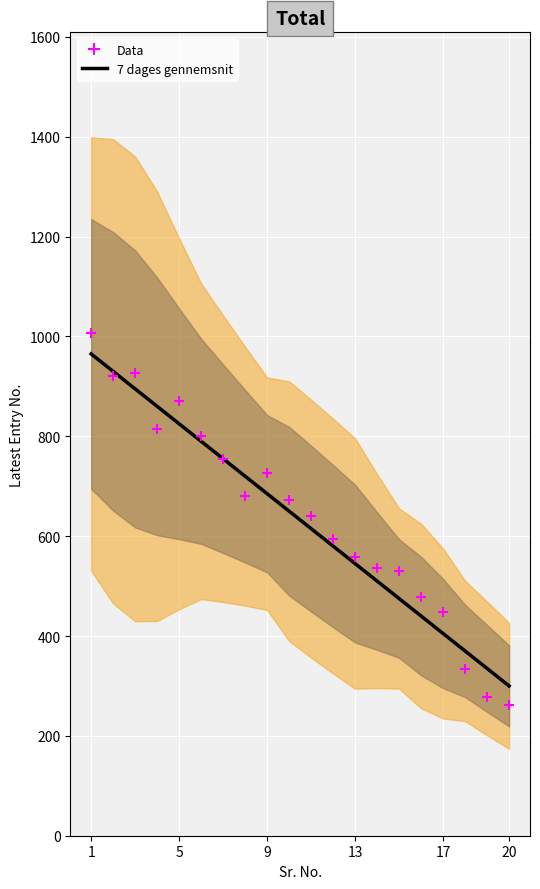

What are all the series names shown in the legend?

7 dages gennemsnit, Data